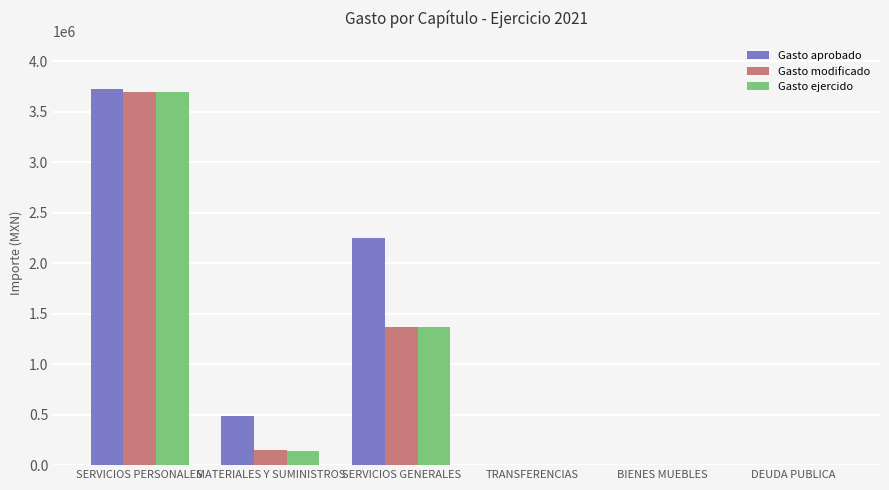

How many groups of bars are there?

6